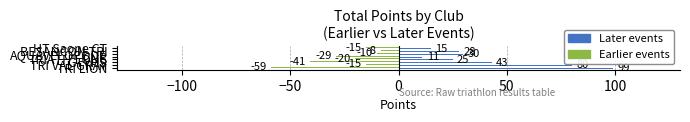

At how many categories does at least one series exceed 36?

3